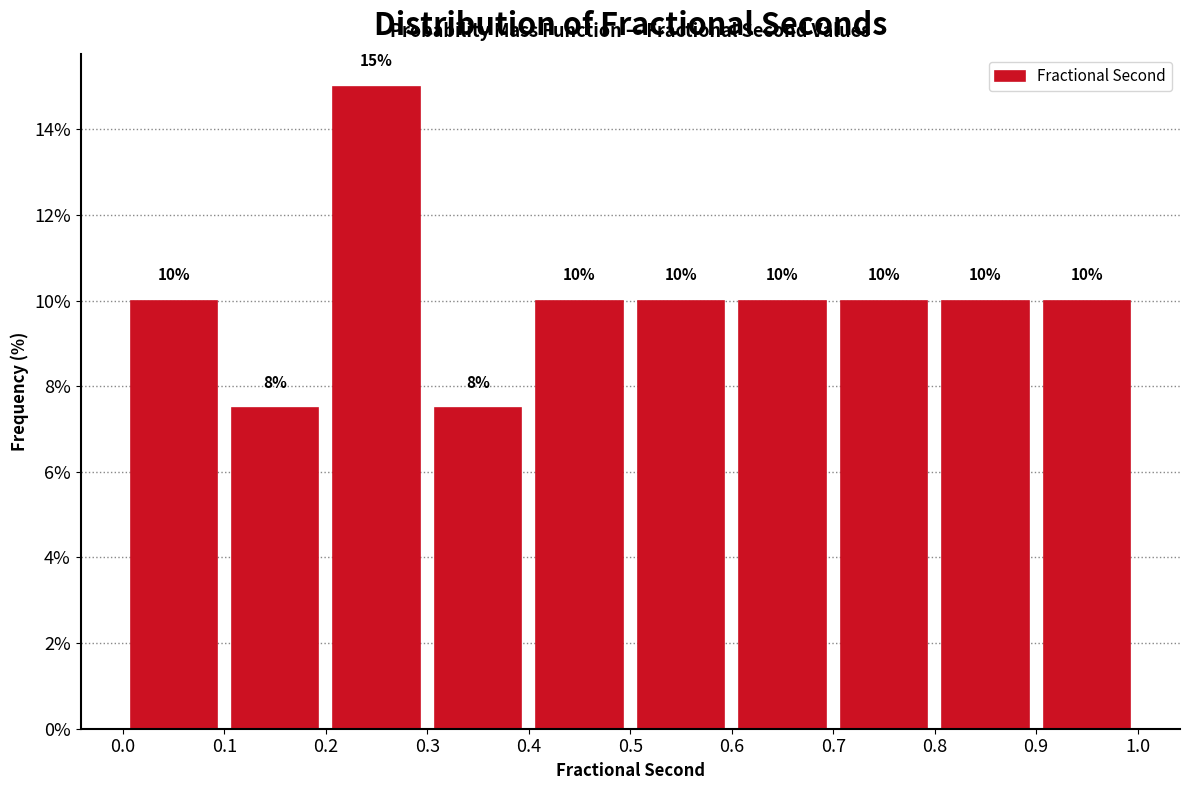

Over which range of the x-axis is the bar tallest?

0.2 to 0.3